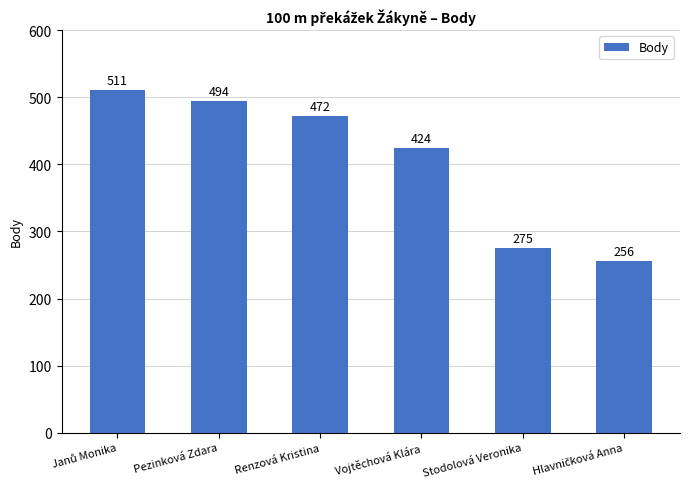

At which label is the value closest to 383?

Vojtěchová Klára